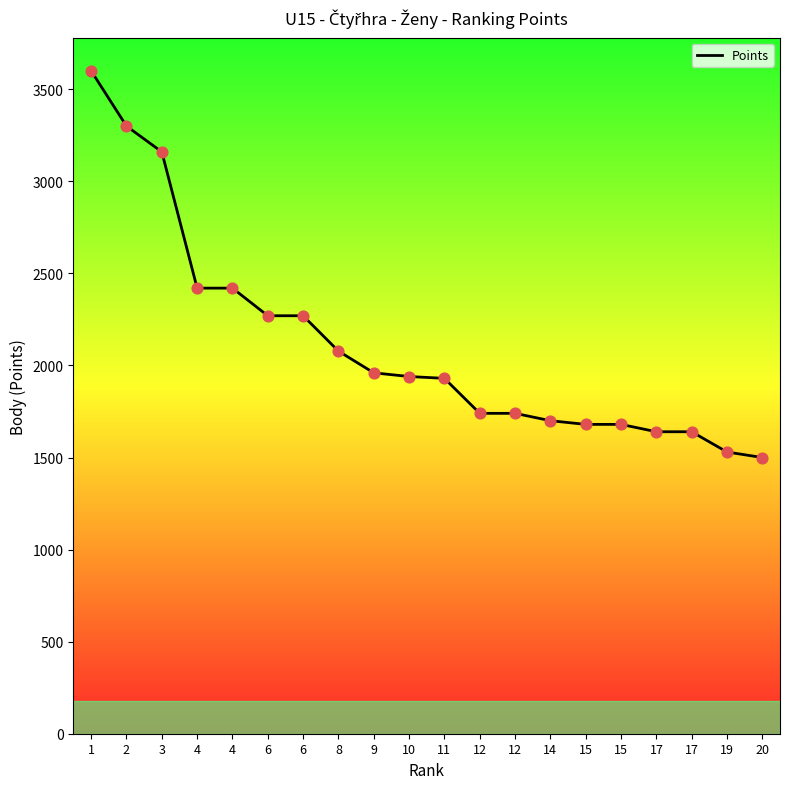

Which has a higher value, 1 or 10?

1